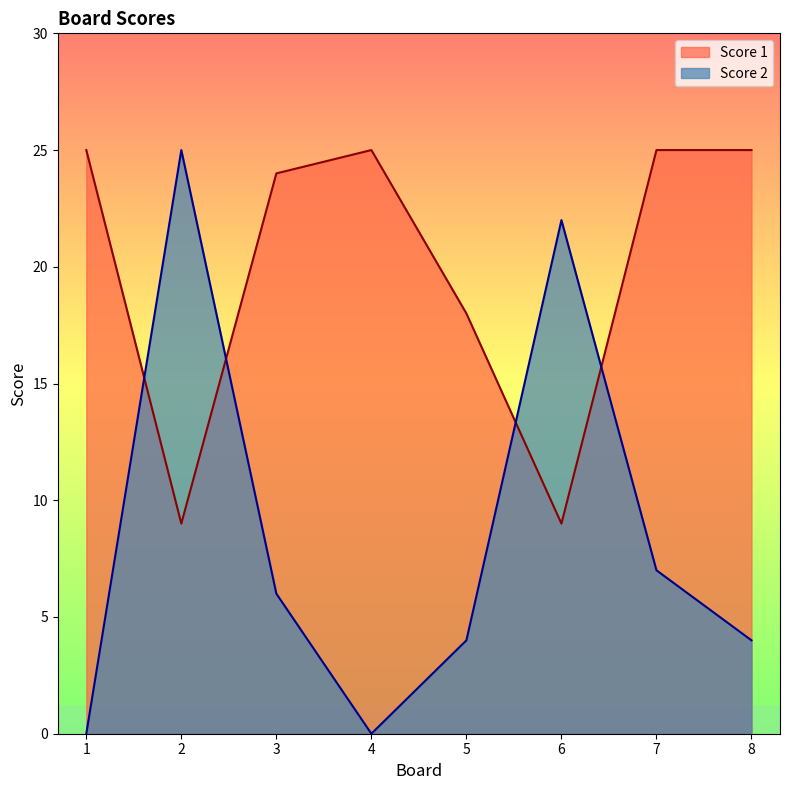

What is the difference between the Score 2 values at 7 and 1?

7